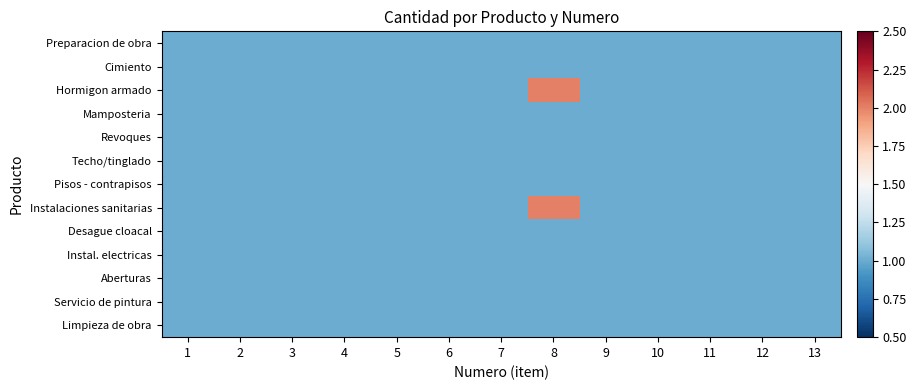

How many series are shown in this chart?

13